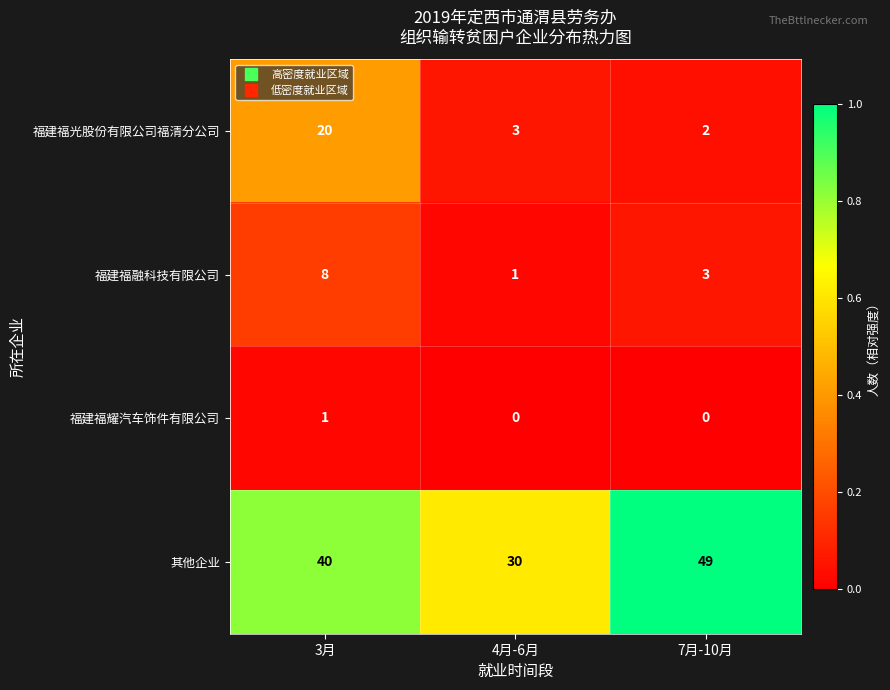

How many 福建福耀汽车饰件有限公司 values are between 0 and 1?

3